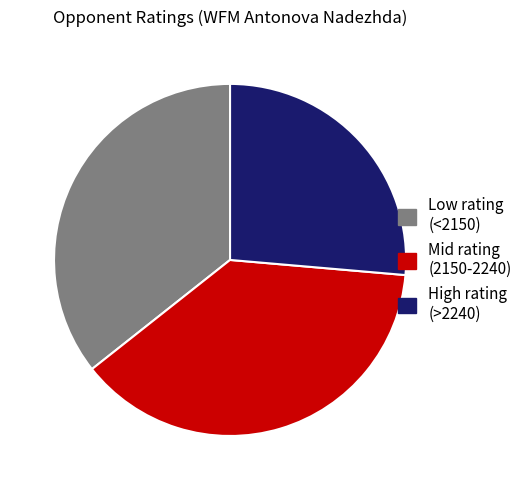

Is the sum of Low rating (<2150) and High rating (>2240) greater than half?

Yes